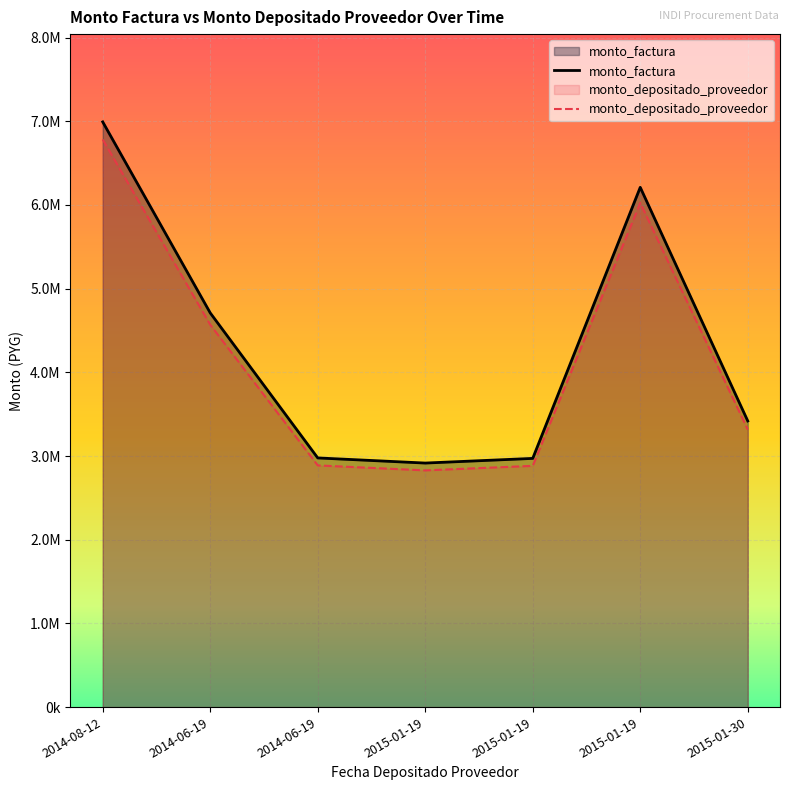

Is the value of monto_factura at 2014-06-19 greater than the value of monto_depositado_proveedor at 2015-01-19?

Yes